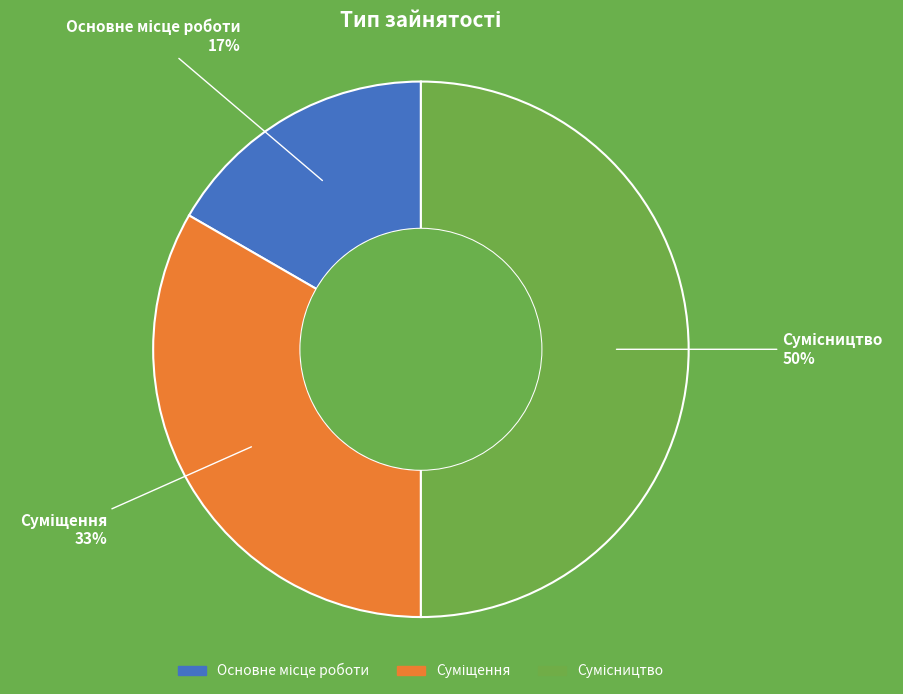

To the nearest percent, what is the average slice percentage?

33%